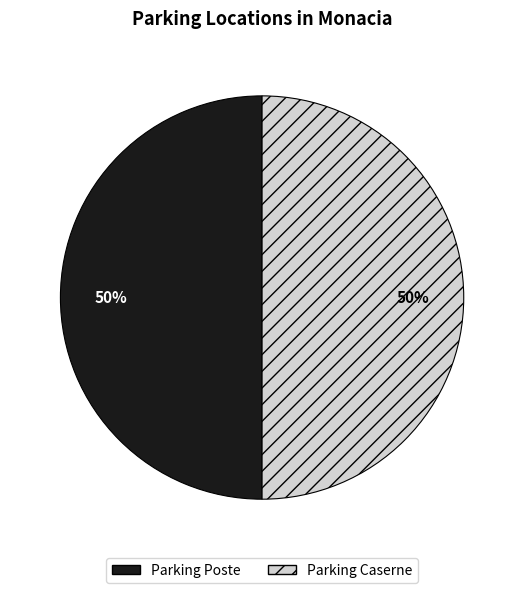

How many slices are in this pie chart?

2